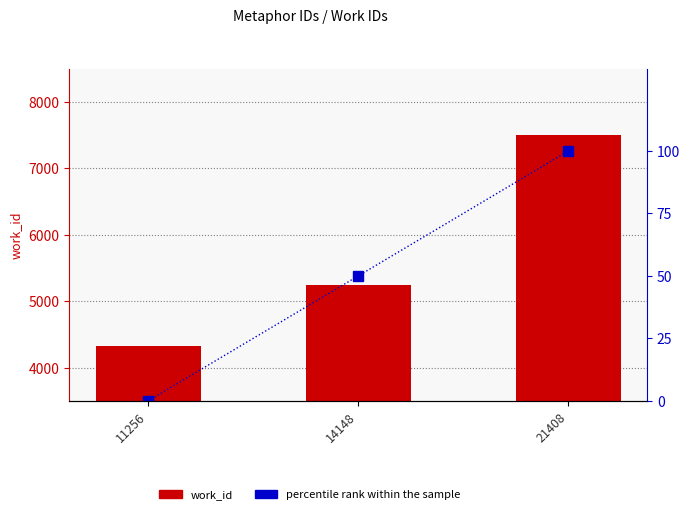

Reading left to right, extract all data points from this chart.

work_id: 4319	5251	7499
percentile rank within the sample: 0	50	100